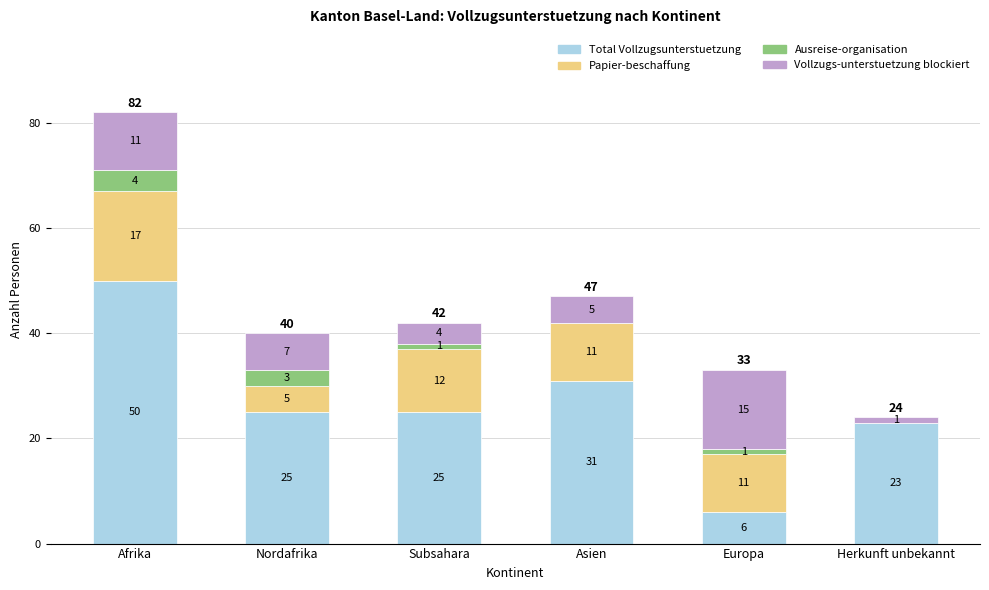

Read the Total Vollzugsunterstuetzung value at Asien.

31